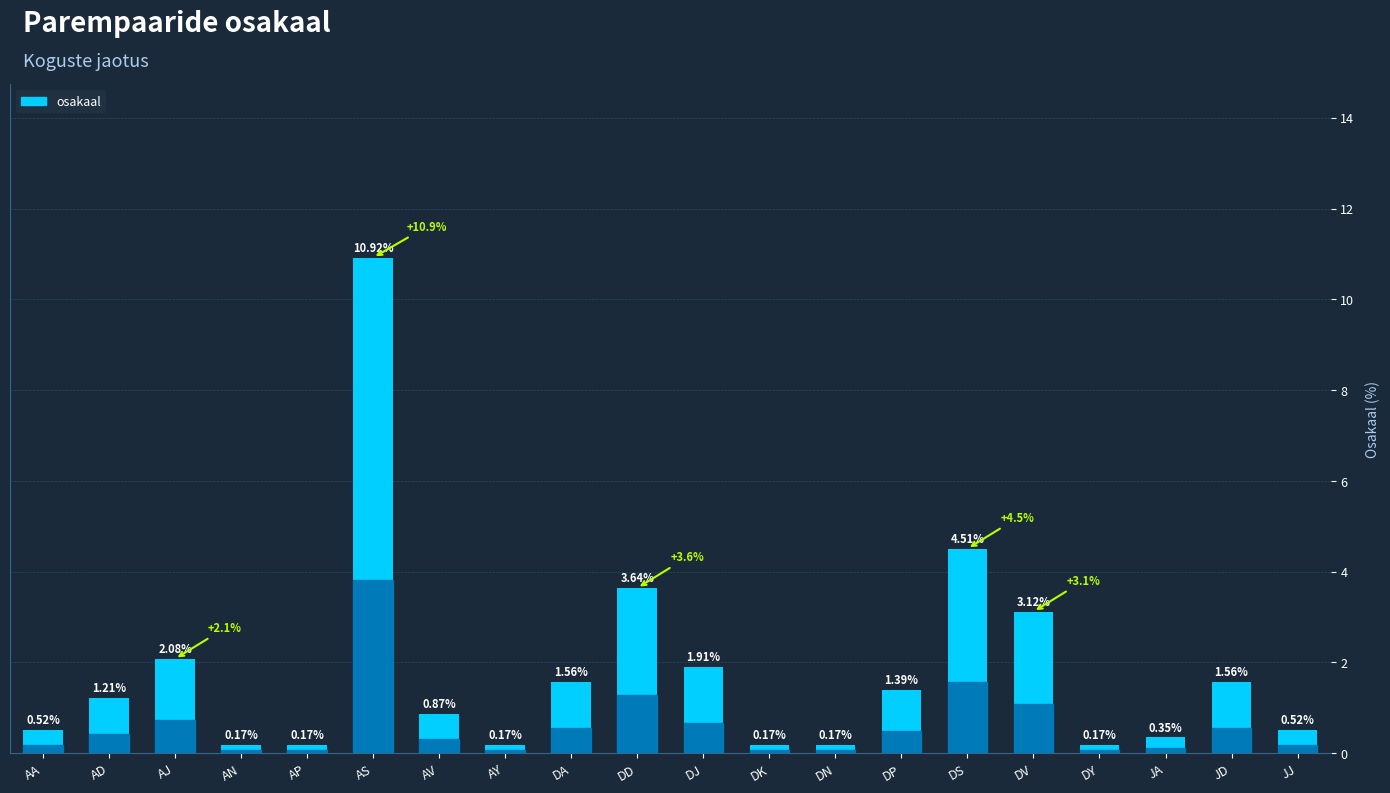

The chart shows a value of 0.5 at JD. True or false?

False